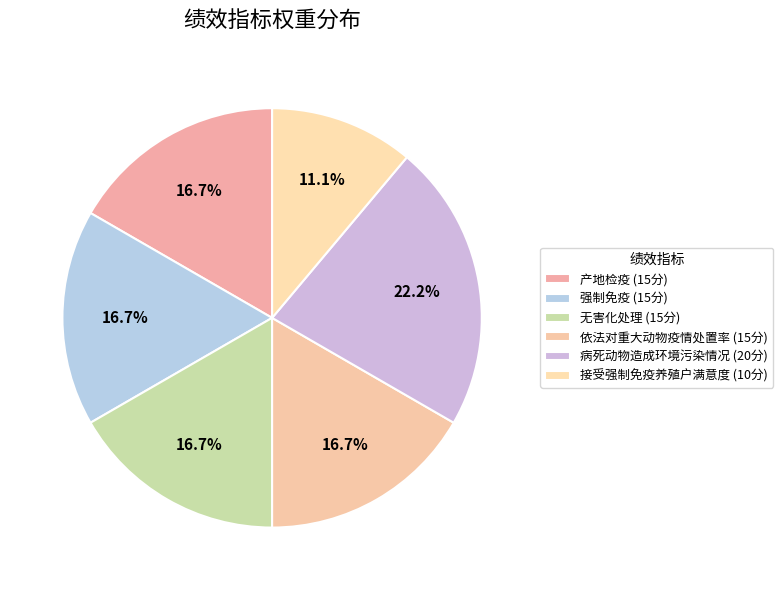

What is the largest slice in the pie chart?

病死动物造成环境污染情况